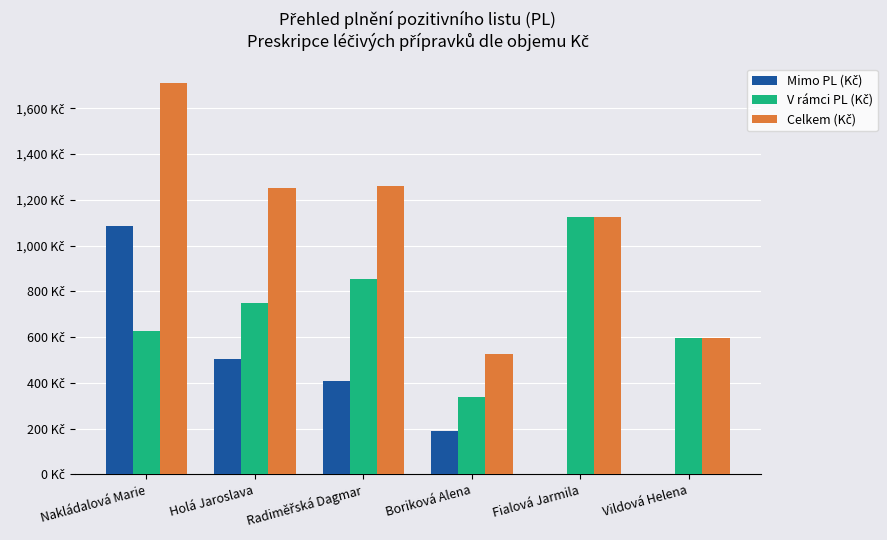

Are the bars horizontal?

No